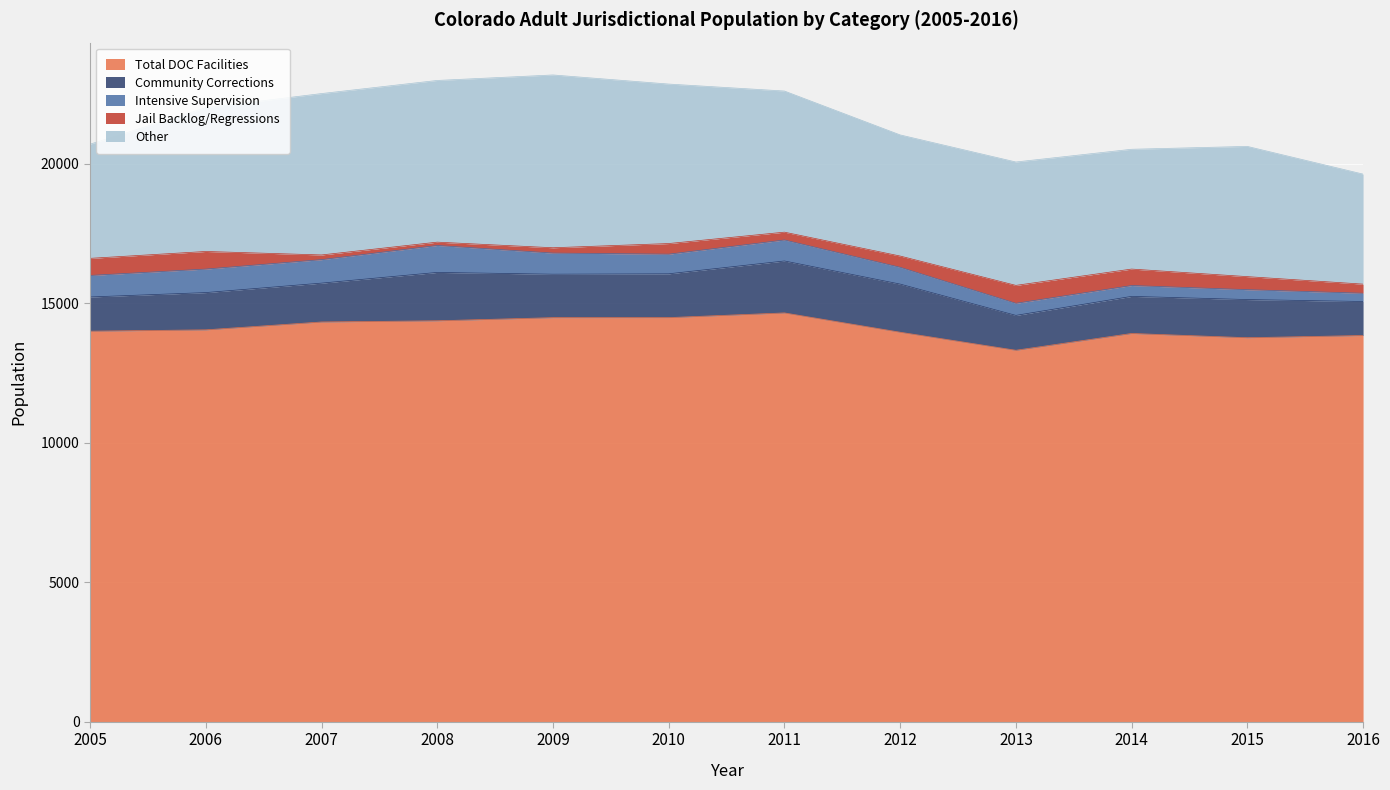

What is the sum of the Intensive Supervision values at 2005 and 2016?

1068